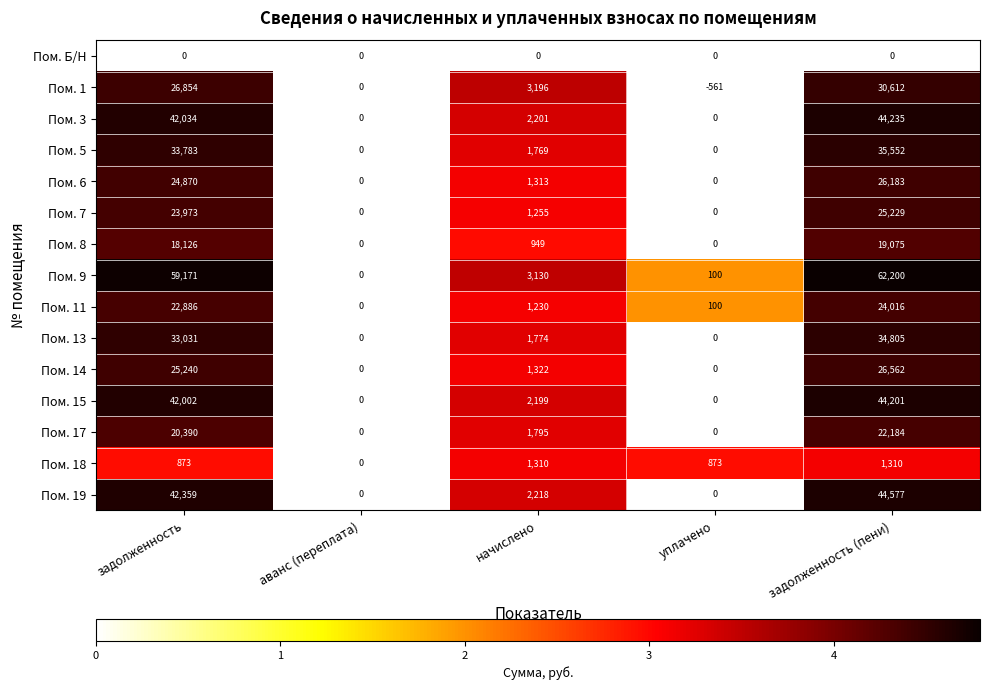

How many values in Пом. 8 are above zero?

3